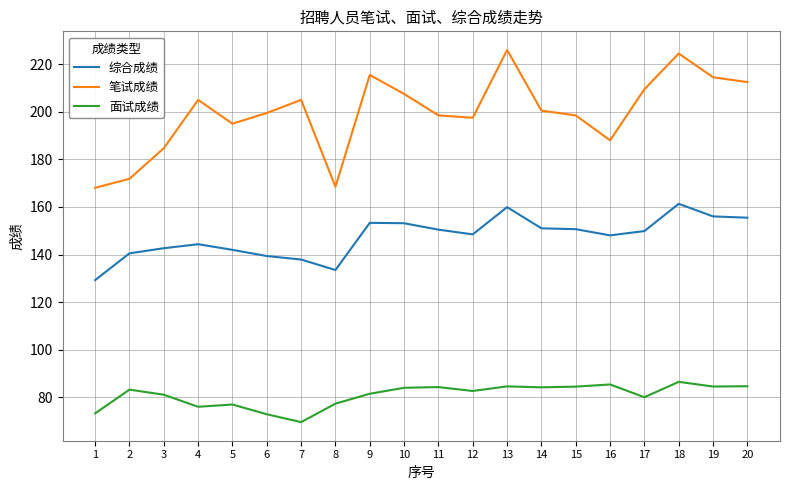

What is the difference between the highest and lowest values at 4?

129.0